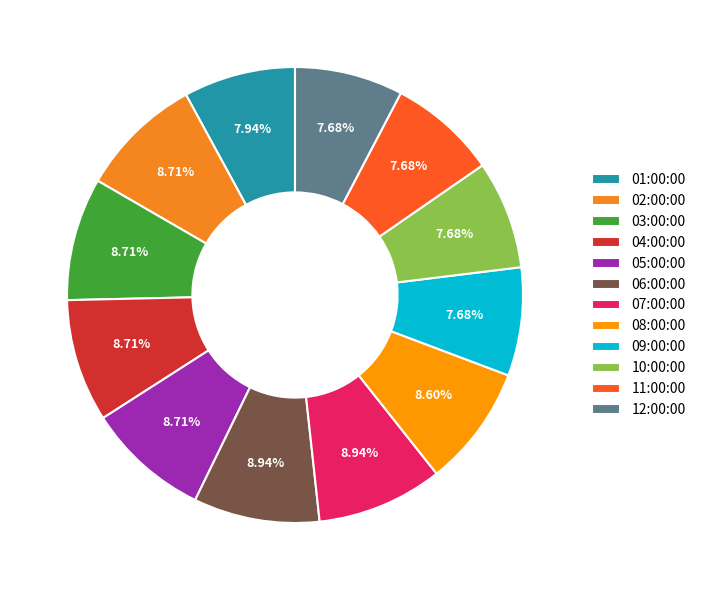

Combined, what portion of the pie is 01:00:00 and 08:00:00?

16.5%